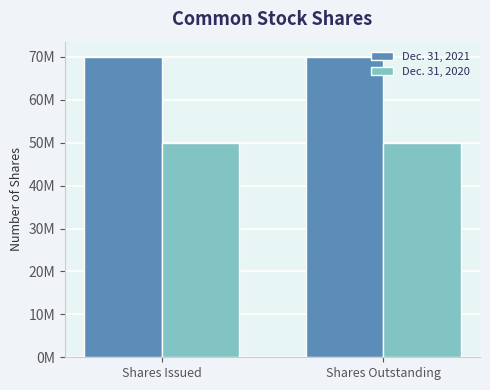

What are all the series names shown in the legend?

Dec. 31, 2021, Dec. 31, 2020